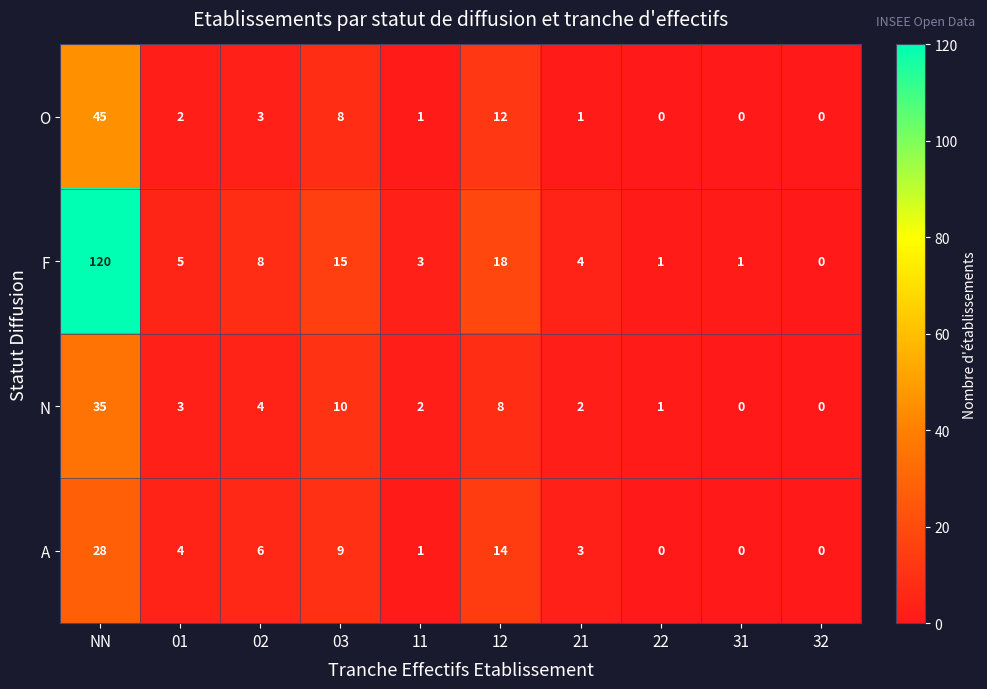

At which label is A closest to 14?

12